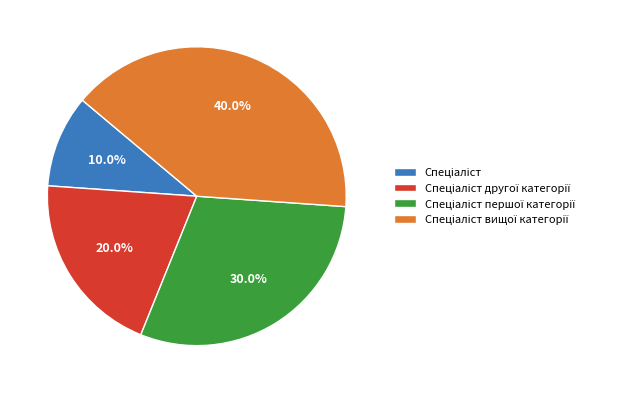

Is there any slice that represents more than half of the pie?

No